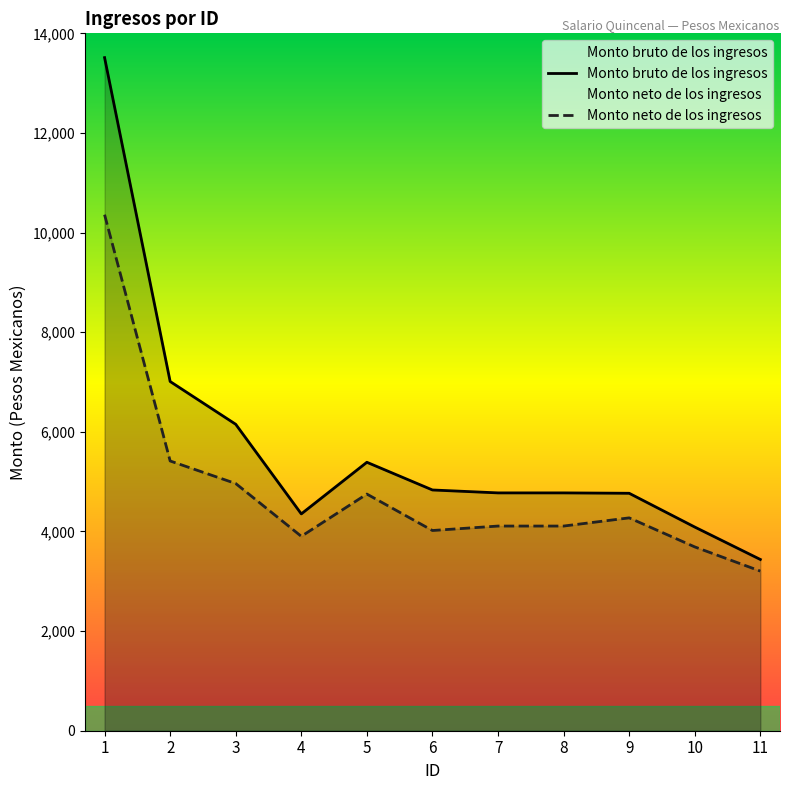

In Monto bruto de los ingresos, how many points are lower than both neighbors (excluding endpoints)?

1